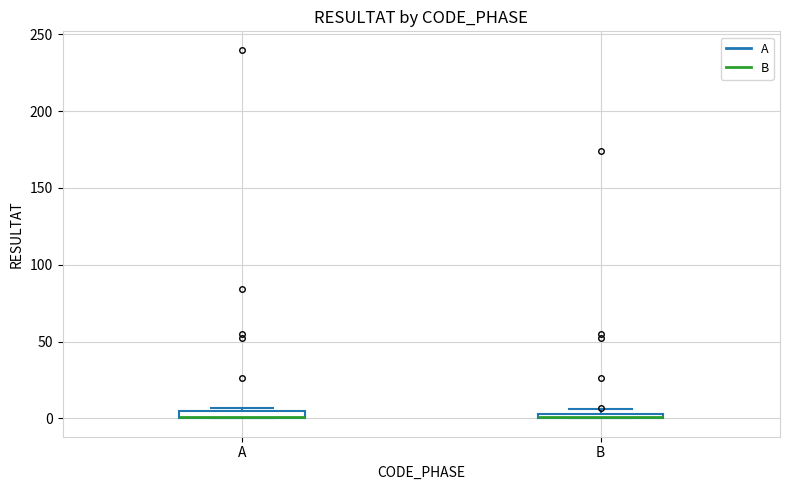

Where is the upper edge of the box for B on the y-axis? The values are not printed on the chart, so give them approximately, as read against the axis.

5